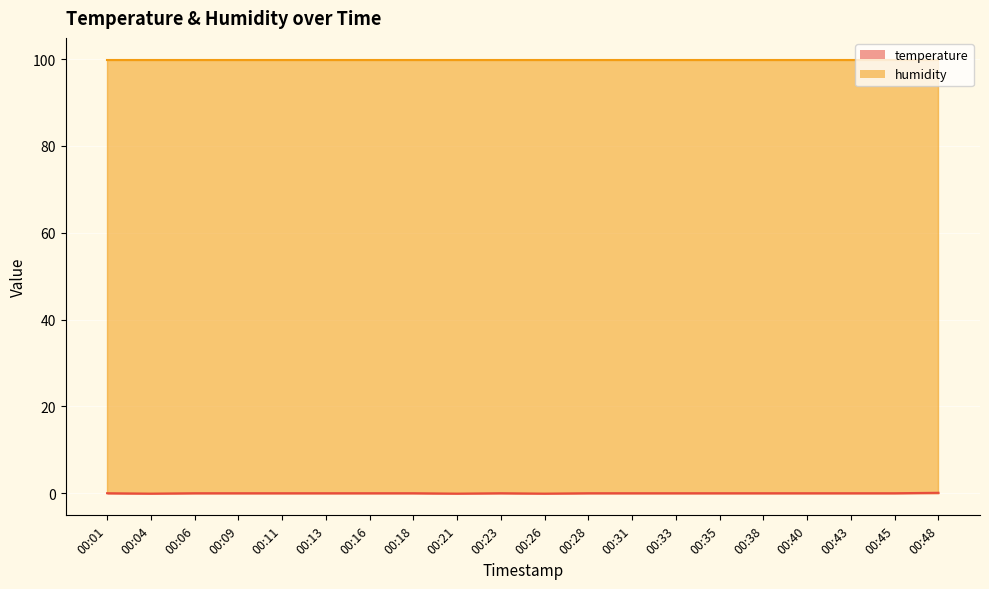

The chart shows a value of 0.0 at 00:23. True or false?

True